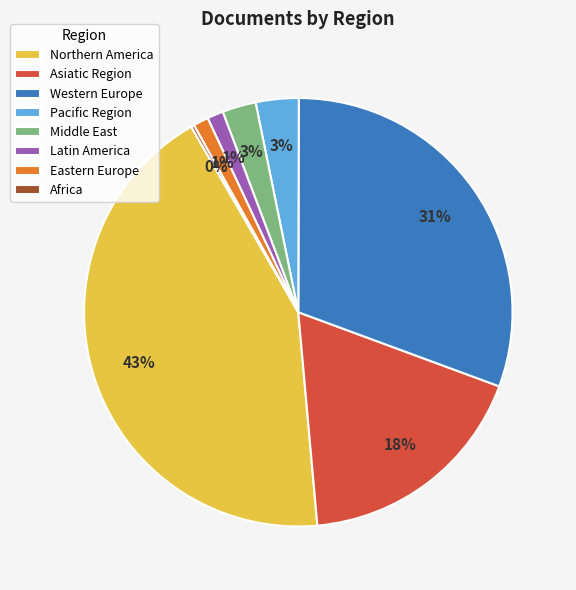

Which has a higher value, Middle East or Latin America?

Middle East